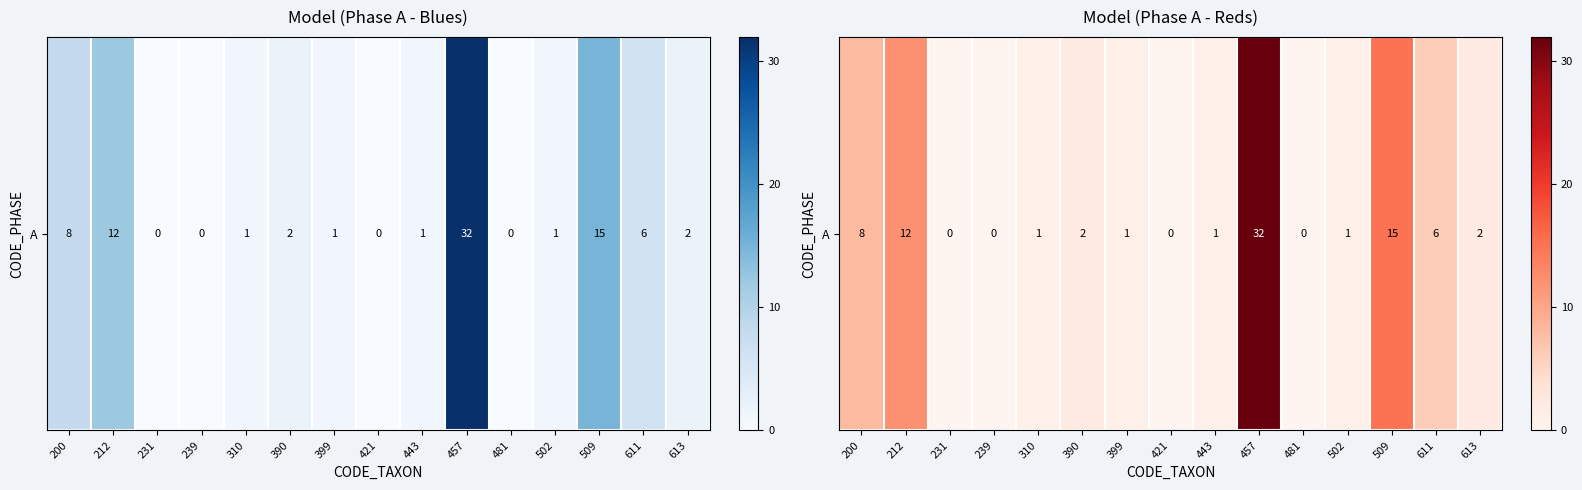

What value does the data have at 200, to the nearest 5?

10